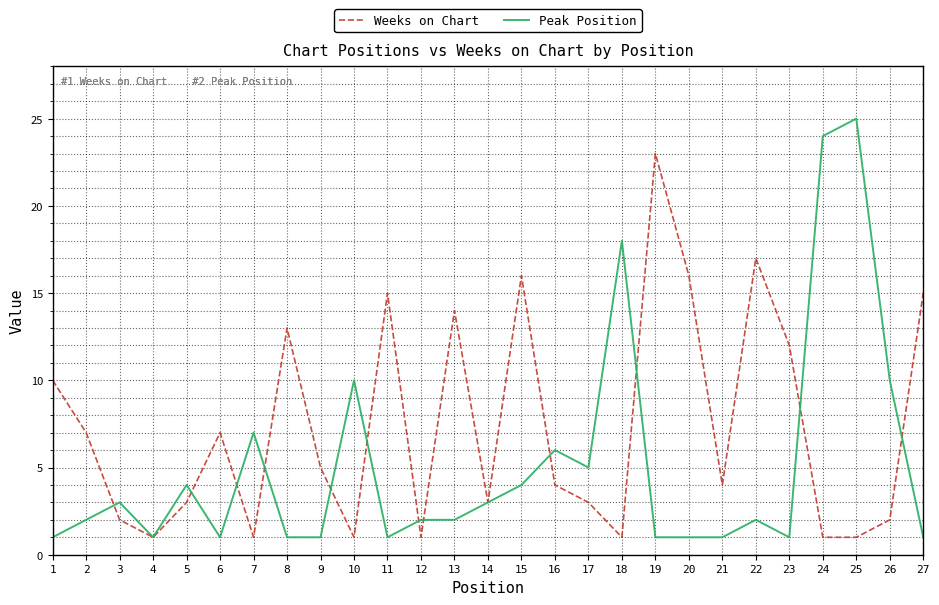

Between which two adjacent categories do Weeks on Chart and Peak Position first intersect?

2 and 3